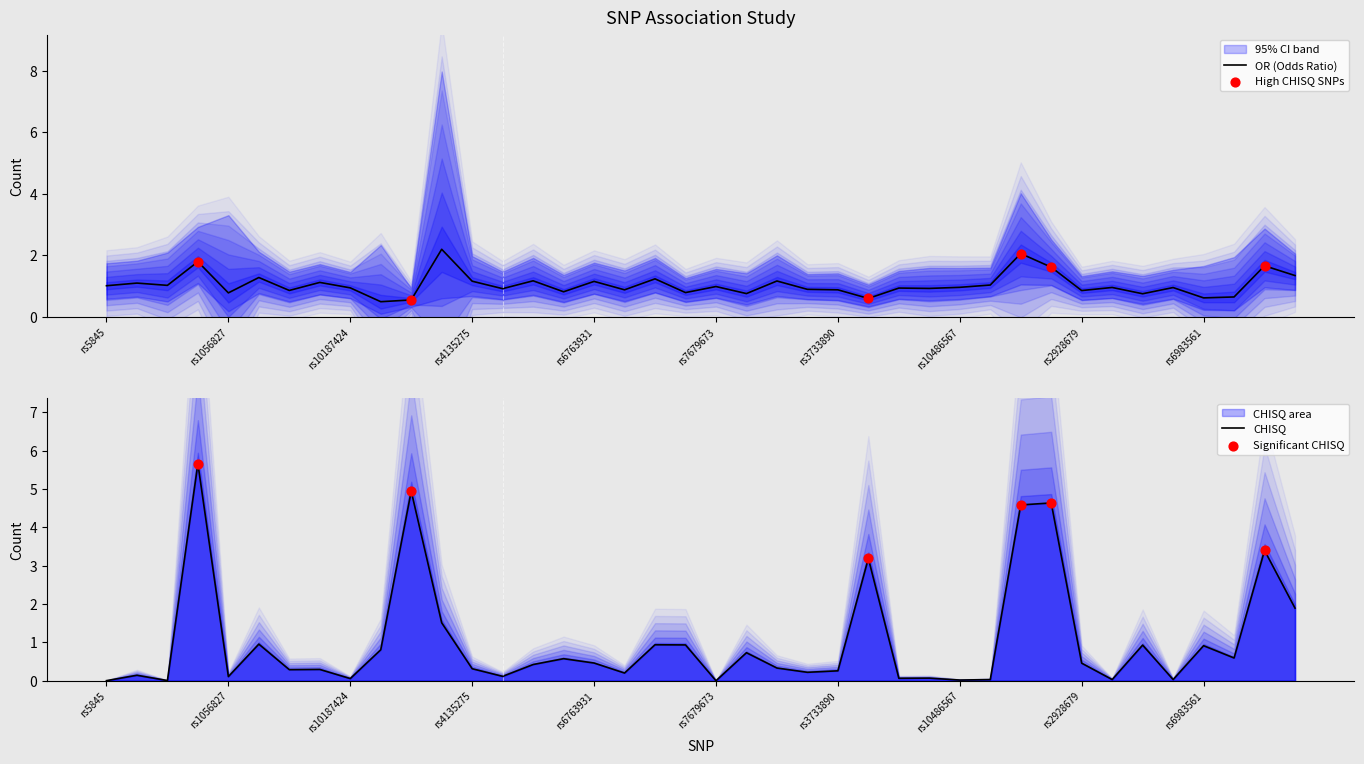

What is the lowest value of the OR (Odds Ratio) series?

0.5